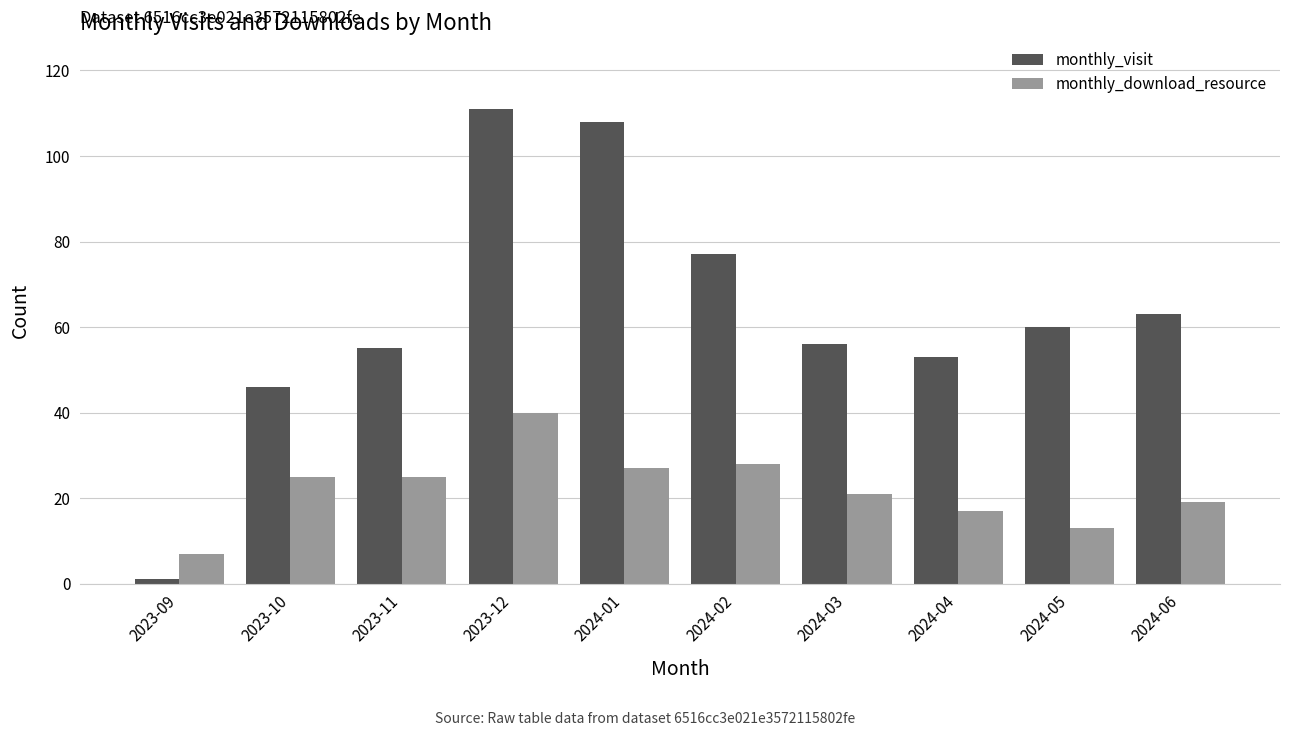

What is the total value across all series at 2024-04?

70